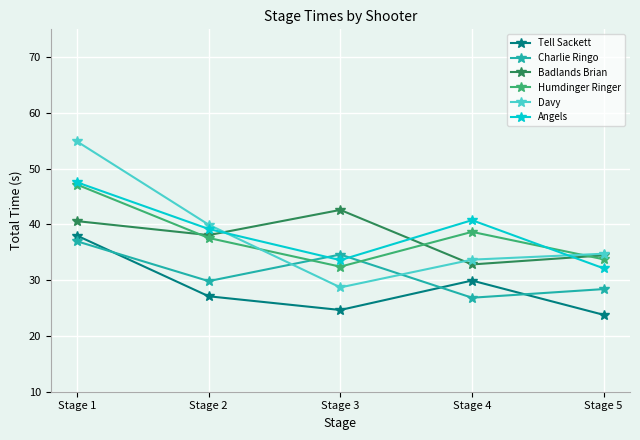

True or false: Angels and Charlie Ringo cross at least once.

True